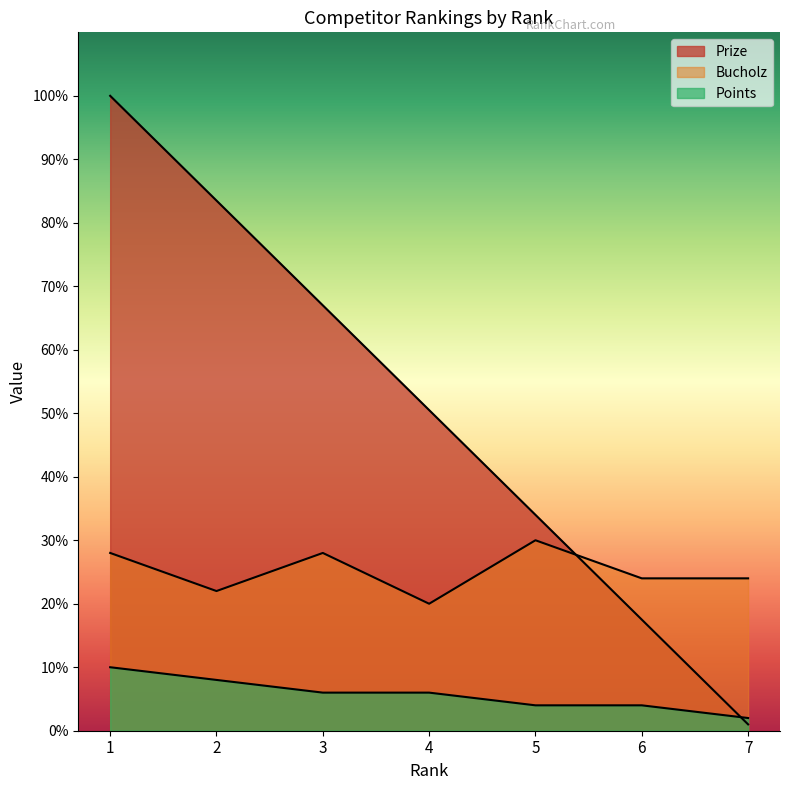

At which category does Bucholz reach its first local valley?

2